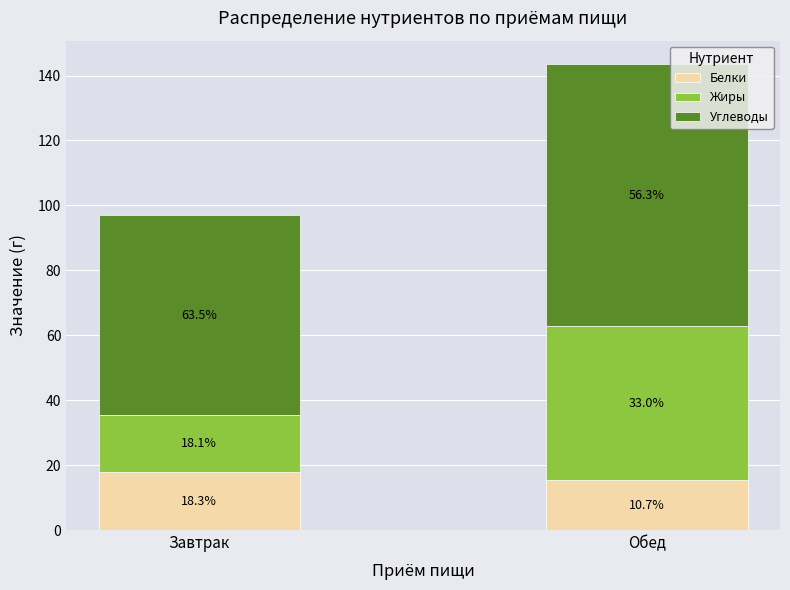

Does the chart contain stacked bars?

Yes